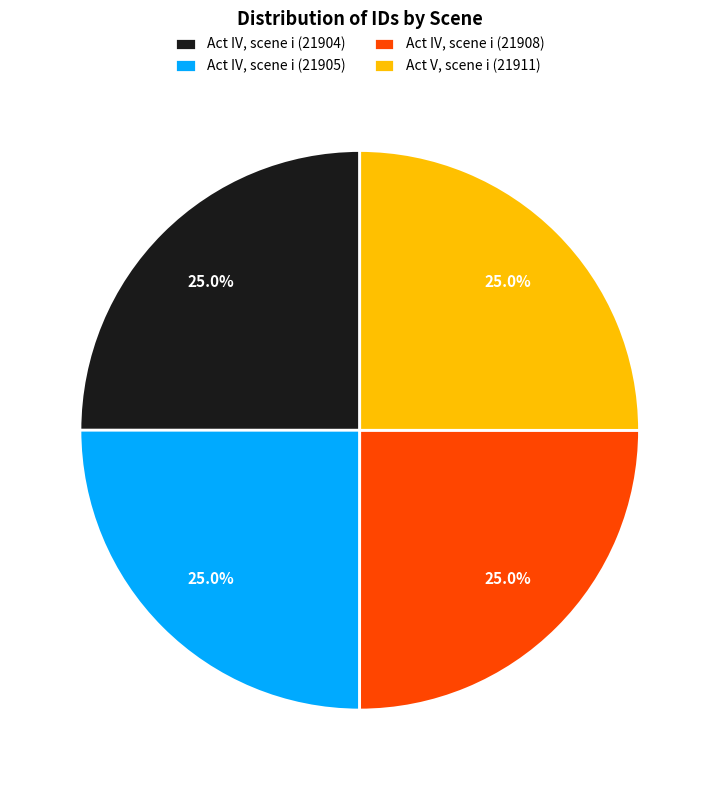

To the nearest percent, what percentage of the pie is Act IV, scene i (21905)?

25%